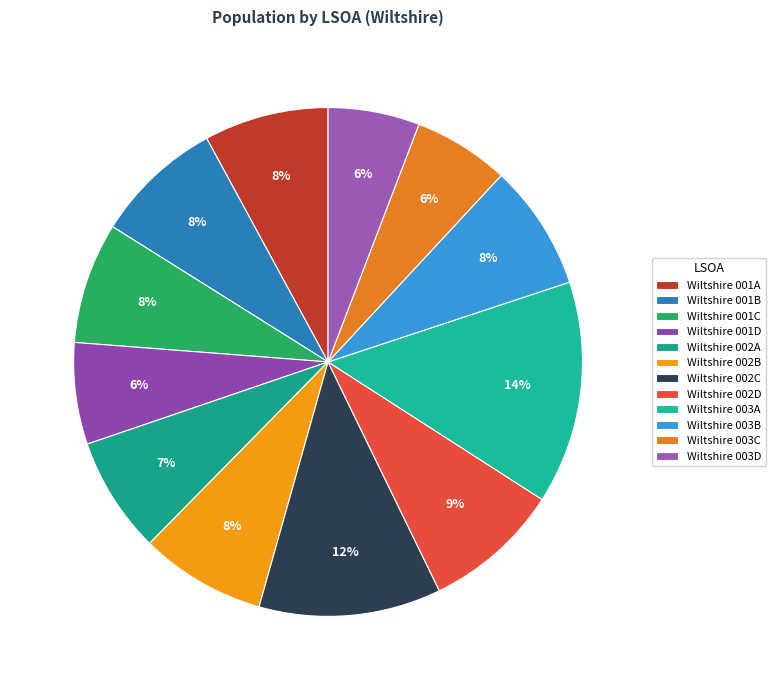

True or false: Wiltshire 001D accounts for 13% of the total.

False